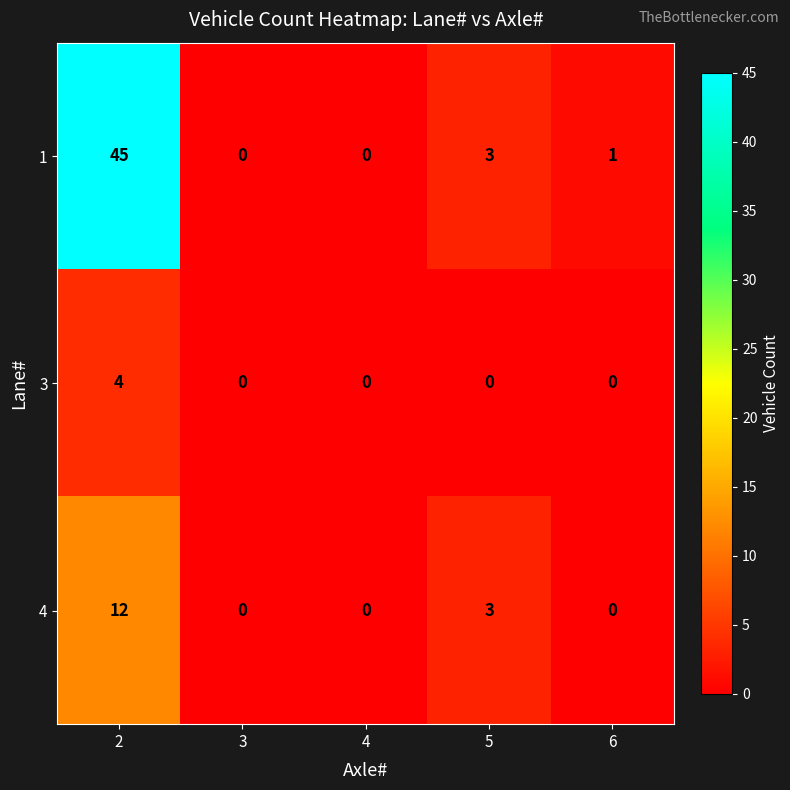

What is the maximum value for 4?

12